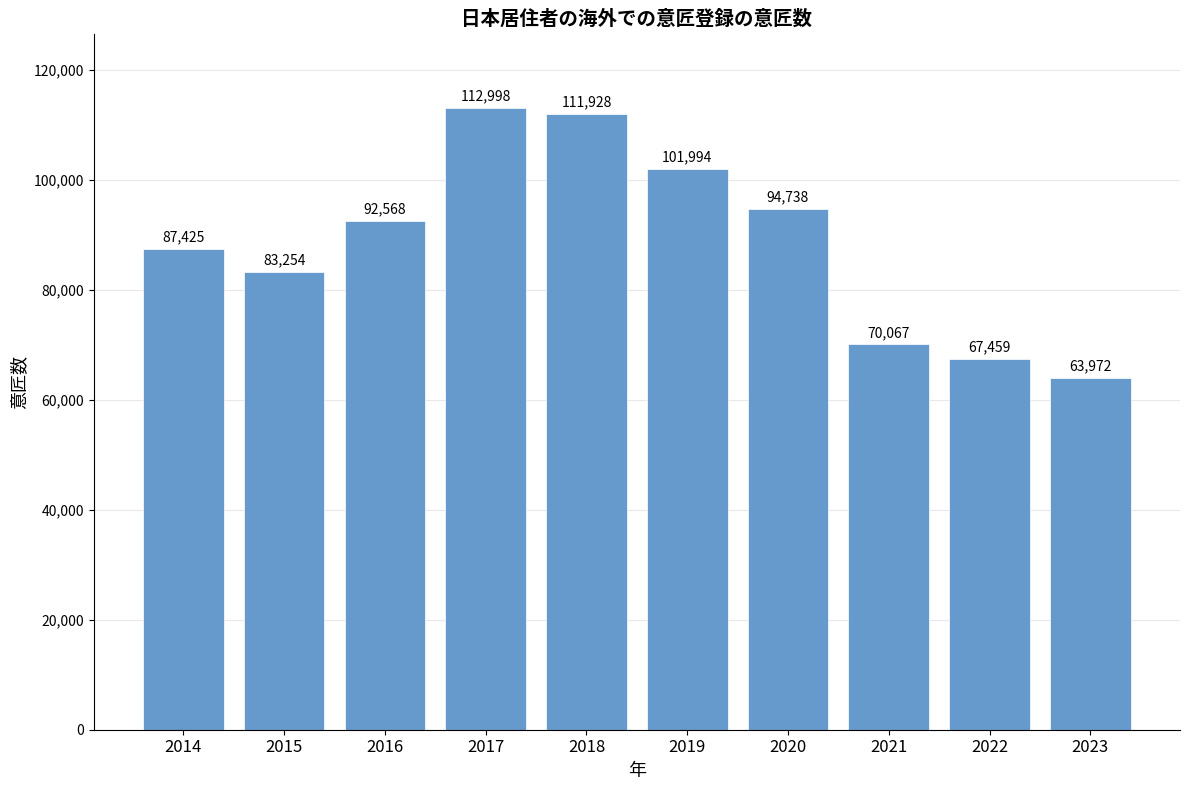

At which label is the value closest to 88485?

2014